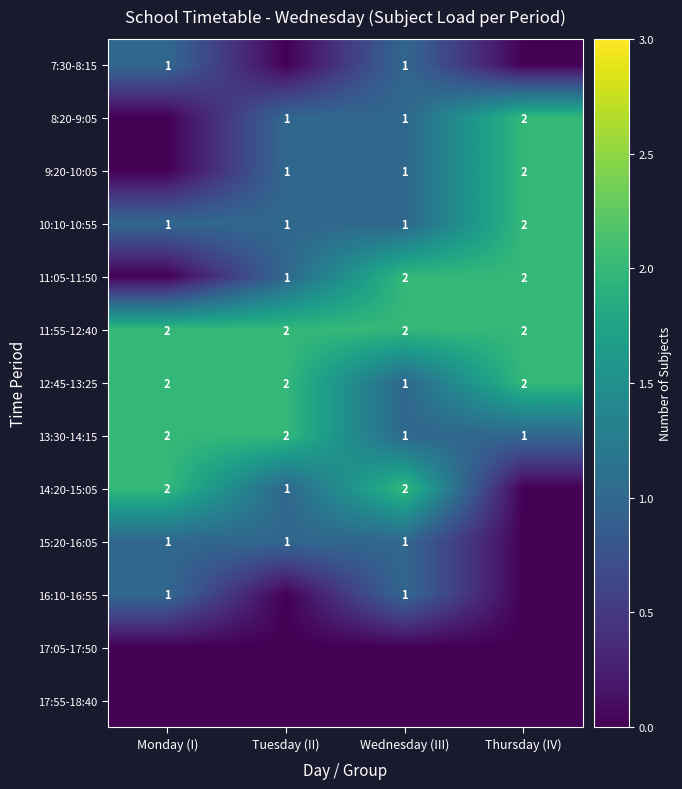

Is it true that 13:30-14:15 equals 2 at Monday (I)?

True